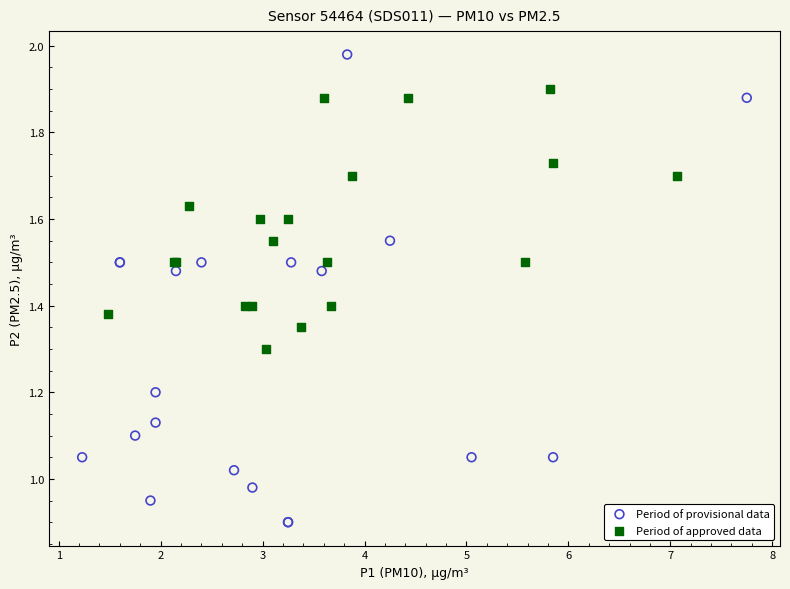

What are all the series names shown in the legend?

Period of provisional data, Period of approved data